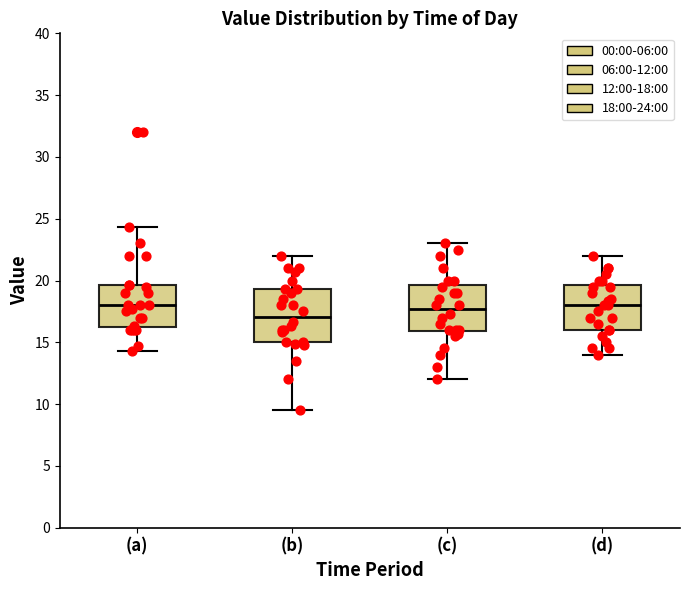

Where does the median line of the box for (b) sit on the y-axis? The values are not printed on the chart, so give them approximately, as read against the axis.

17.0